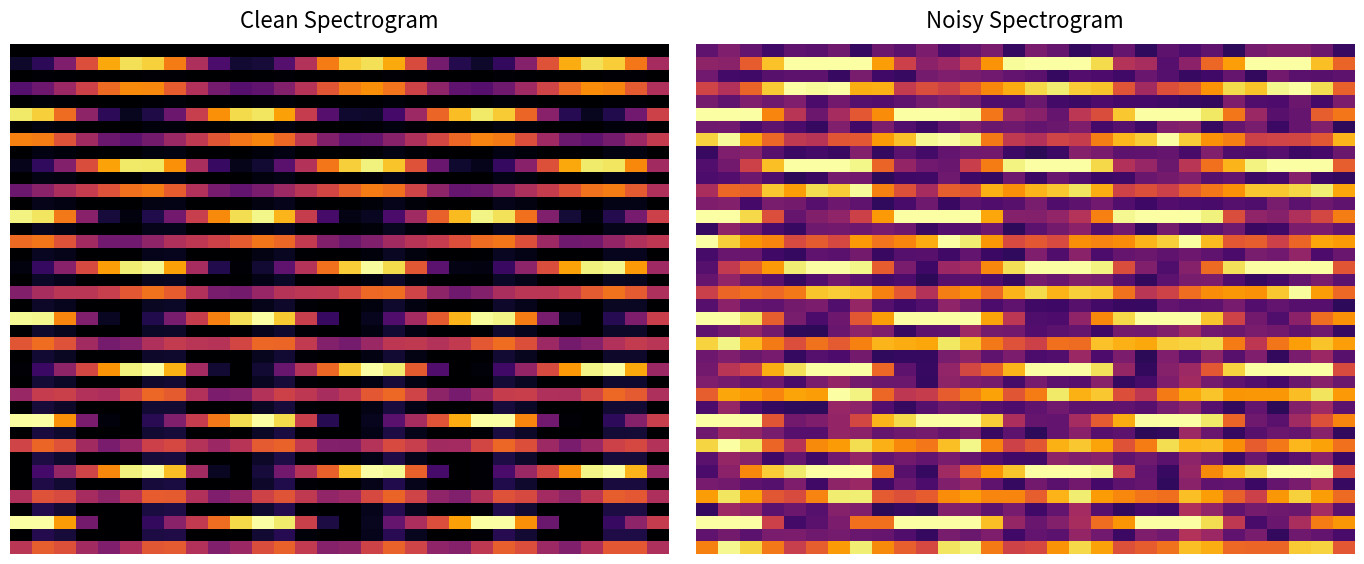

Which has a higher value, 21 or 15?

21